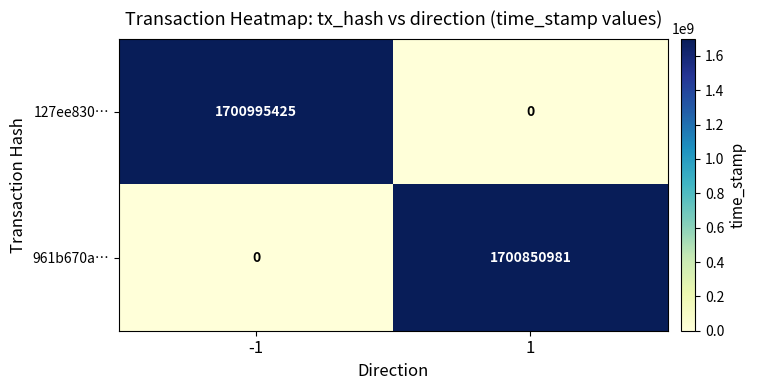

Which series has the widest spread of values?

127ee830…